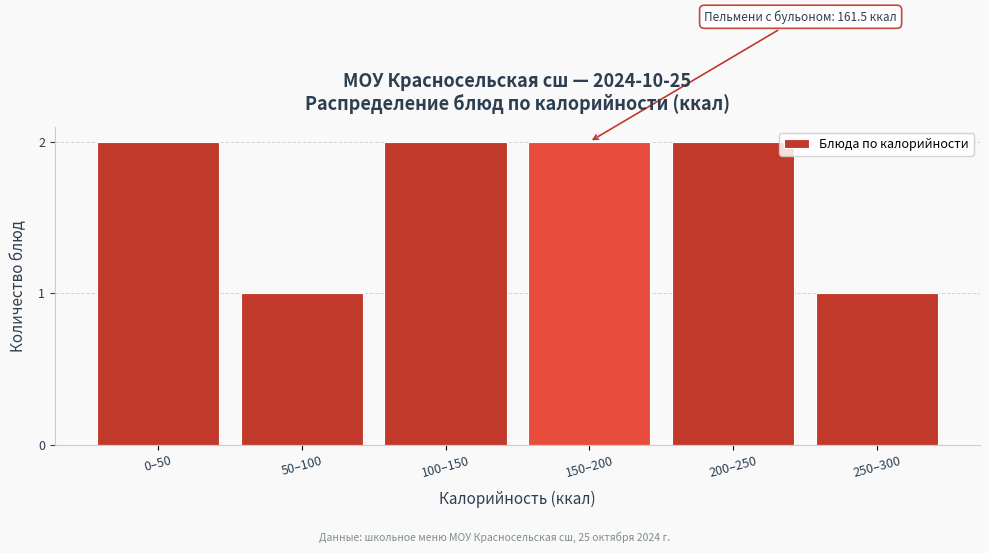

Reading left to right, transcribe all the data shown in this chart.

0–50=2	50–100=1	100–150=2	150–200=2	200–250=2	250–300=1